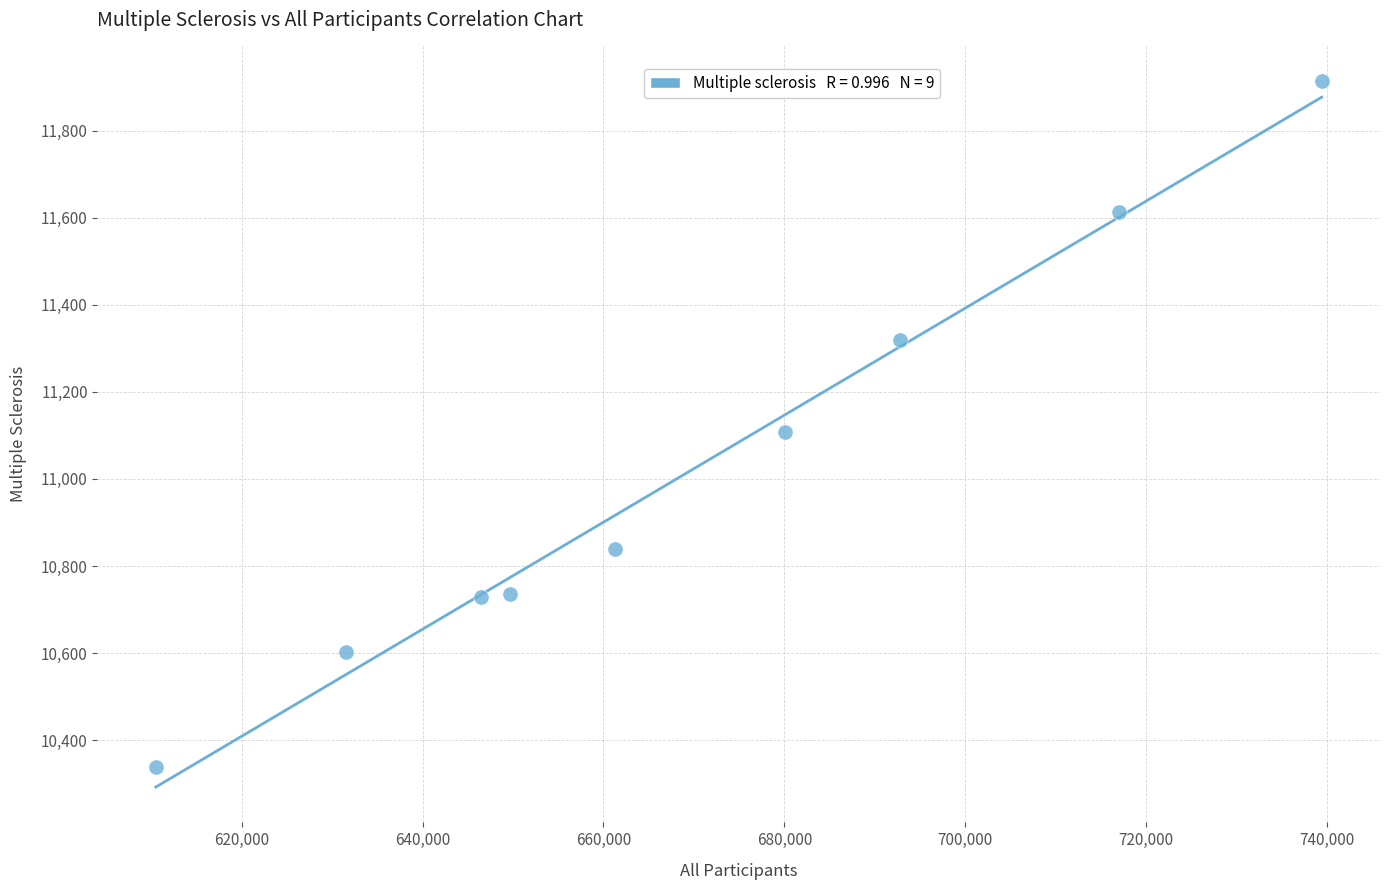

What is the average Y value?

11022